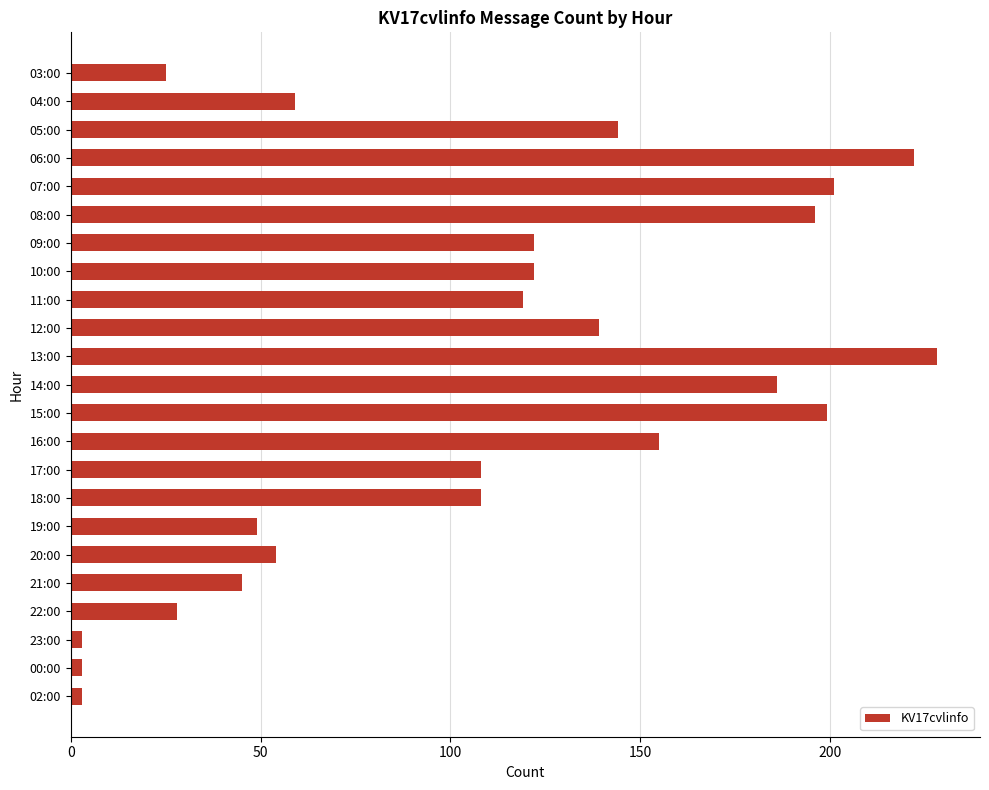

Is it true that the value at 19:00 is 49?

True